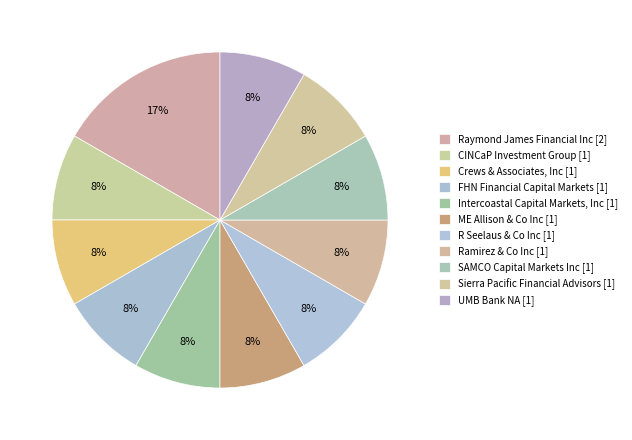

Count the number of slices in the pie.

11